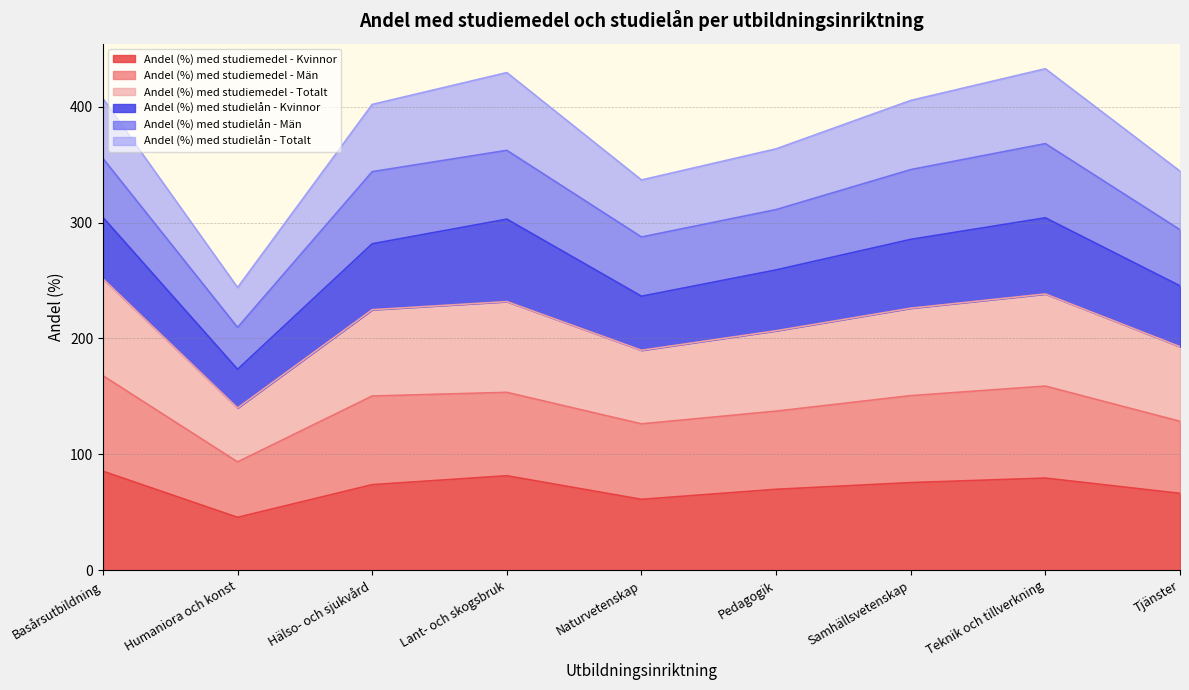

The value of Andel (%) med studiemedel - Kvinnor at Samhällsvetenskap is 18.9. True or false?

False